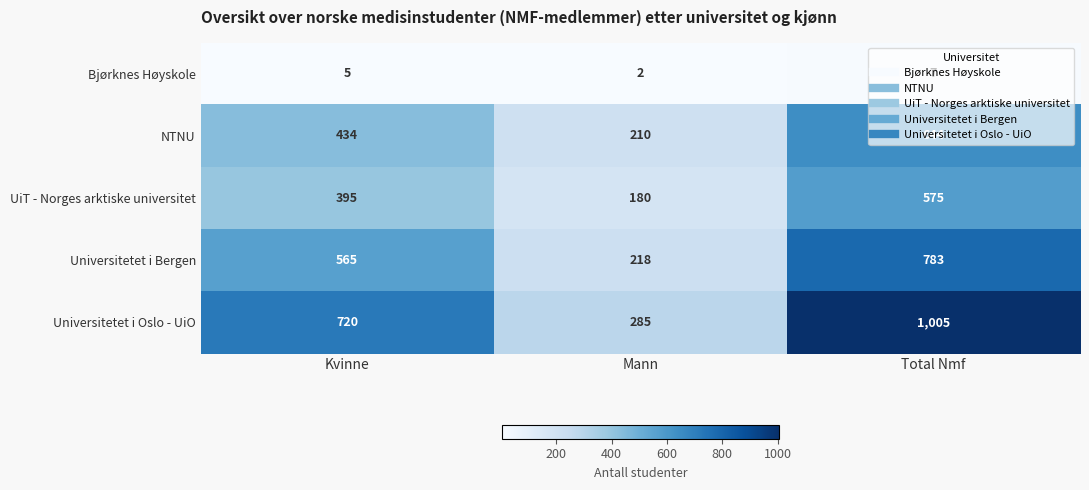

Count the NTNU values in the range 210 to 644.

3